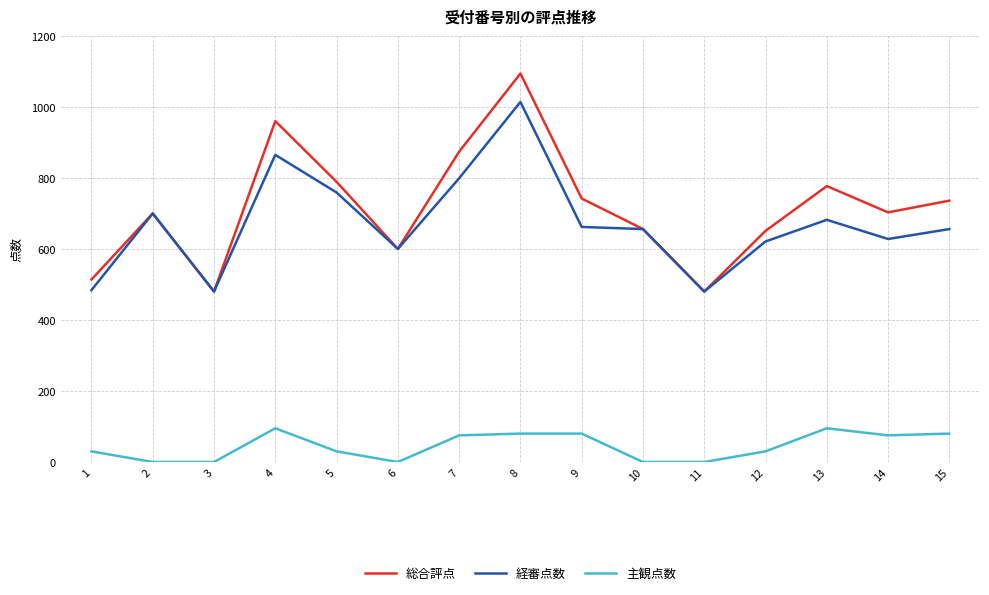

What is the difference between the maximum and minimum values in the 総合評点 series?

614